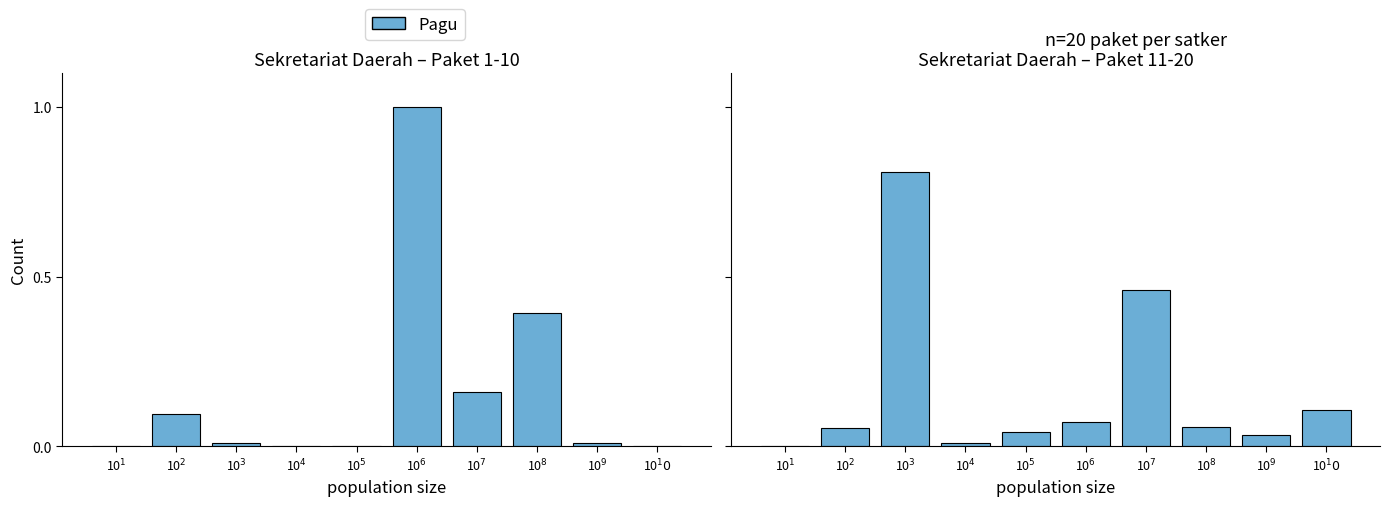

Rank the categories by value from highest to lowest.

10$^3$, 10$^7$, 10$^10$, 10$^6$, 10$^8$, 10$^2$, 10$^5$, 10$^9$, 10$^4$, 10$^1$